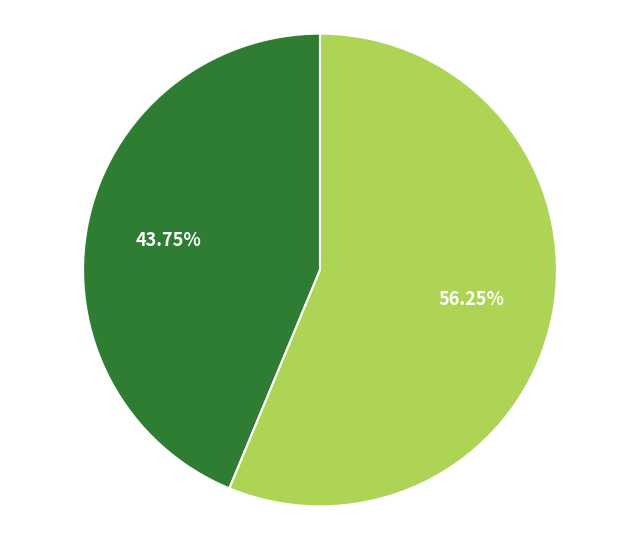

Is there a majority slice in this chart?

Yes